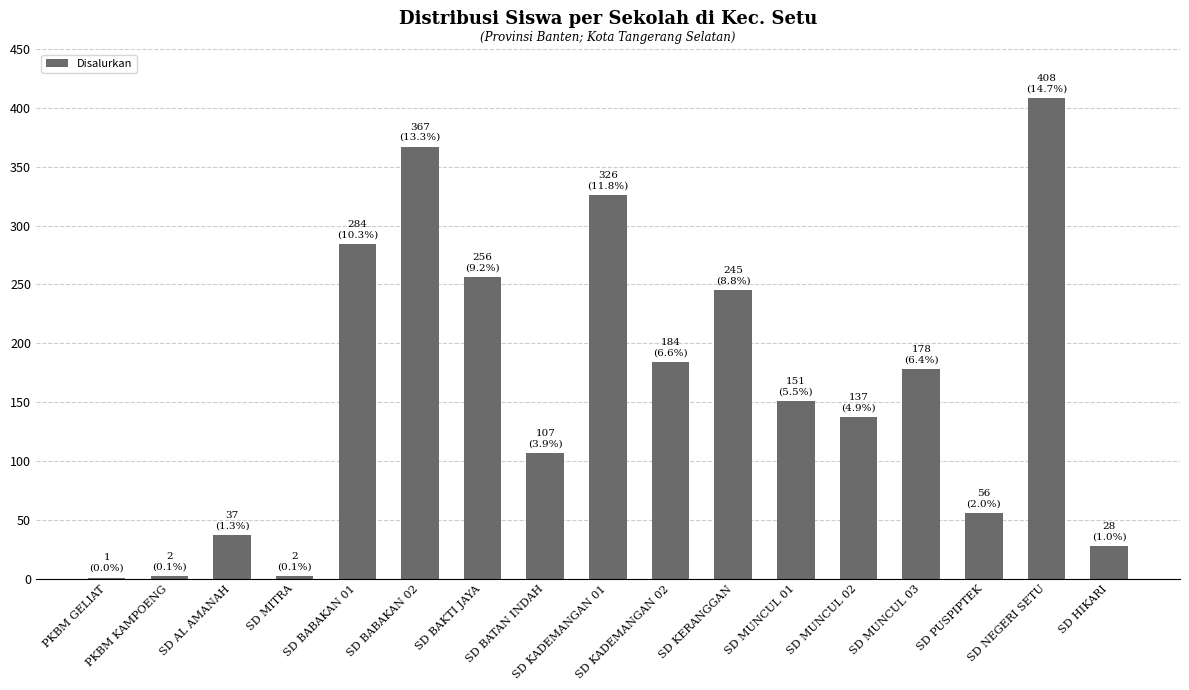

What is the maximum value shown in the chart?

408